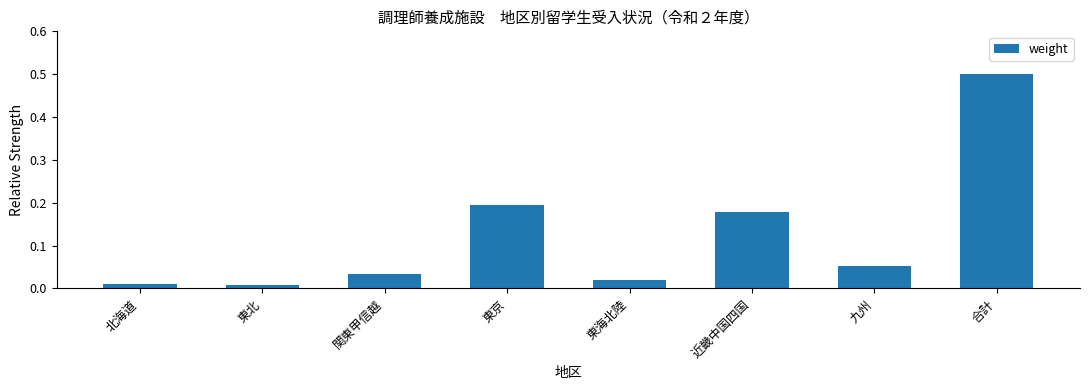

What is the difference between the maximum and minimum values?

0.5